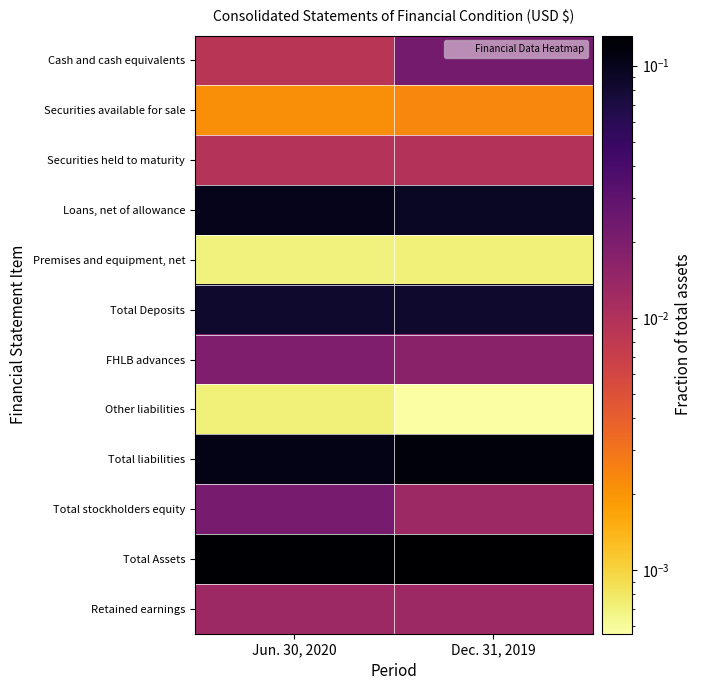

List the series in order of their peak value, lowest first.

Other liabilities, Premises and equipment, net, Securities available for sale, Securities held to maturity, Retained earnings, FHLB advances, Total stockholders equity, Cash and cash equivalents, Total Deposits, Loans, net of allowance, Total liabilities, Total Assets